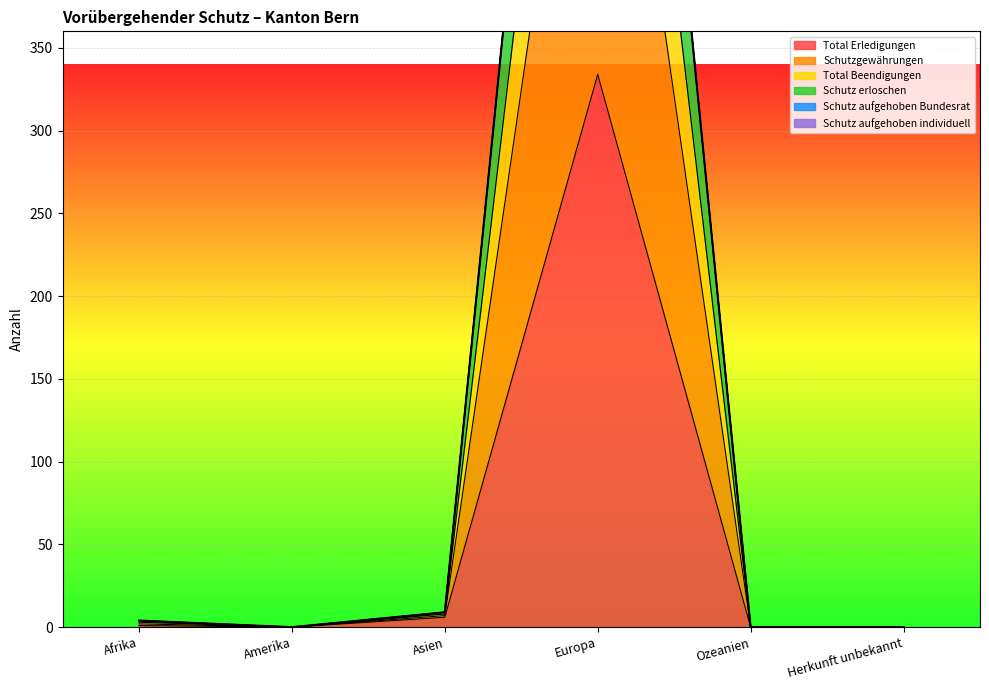

Is it true that Total Erledigungen equals -181 at Amerika?

False